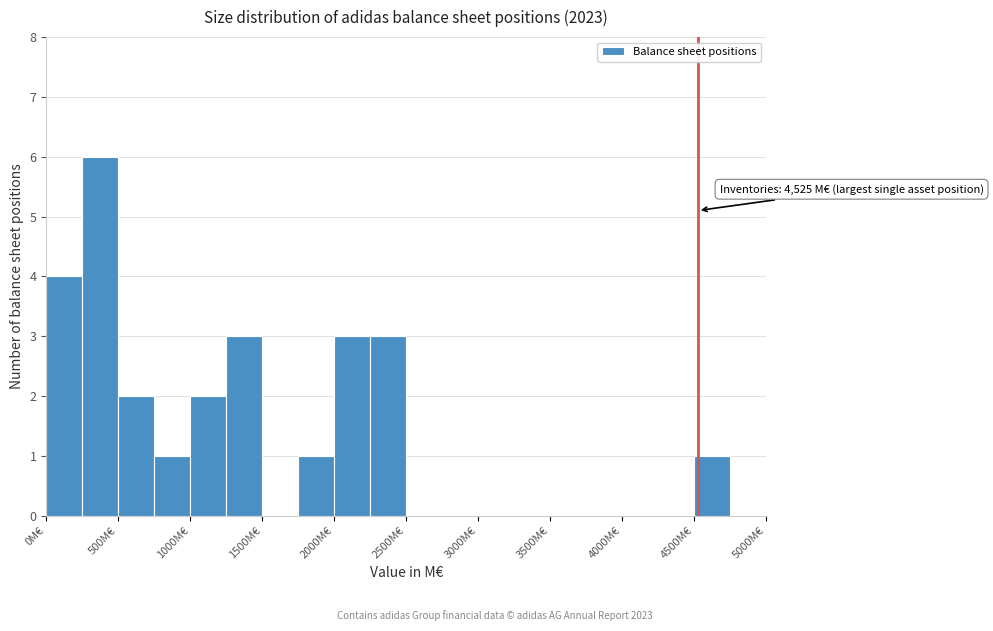

Over which range of the x-axis is the bar tallest?

250 to 500